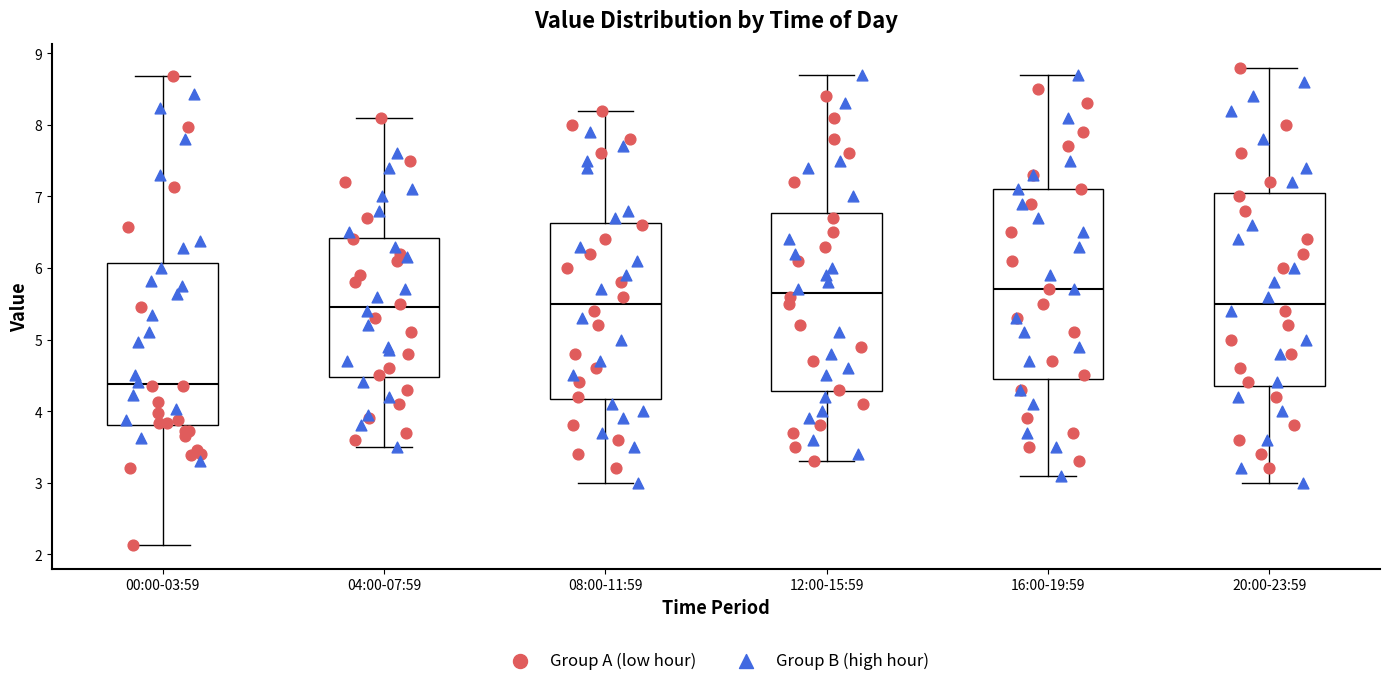

Reading left to right, read every box against the y-axis: the position of its median line, the range the box covers, and the ends of its whiskers. The values are not printed on the chart, so give them approximately, as read against the axis.

00:00-03:59: median 4.4, box 3.8 to 6.1, whiskers 2.1 to 8.7
04:00-07:59: median 5.5, box 4.5 to 6.4, whiskers 3.5 to 8.1
08:00-11:59: median 5.5, box 4.2 to 6.6, whiskers 3.0 to 8.2
12:00-15:59: median 5.7, box 4.3 to 6.8, whiskers 3.3 to 8.7
16:00-19:59: median 5.7, box 4.5 to 7.1, whiskers 3.1 to 8.7
20:00-23:59: median 5.5, box 4.4 to 7.1, whiskers 3.0 to 8.8